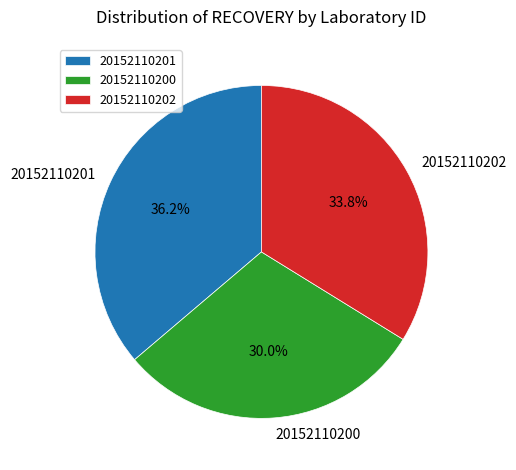

How many segments does this pie chart have?

3